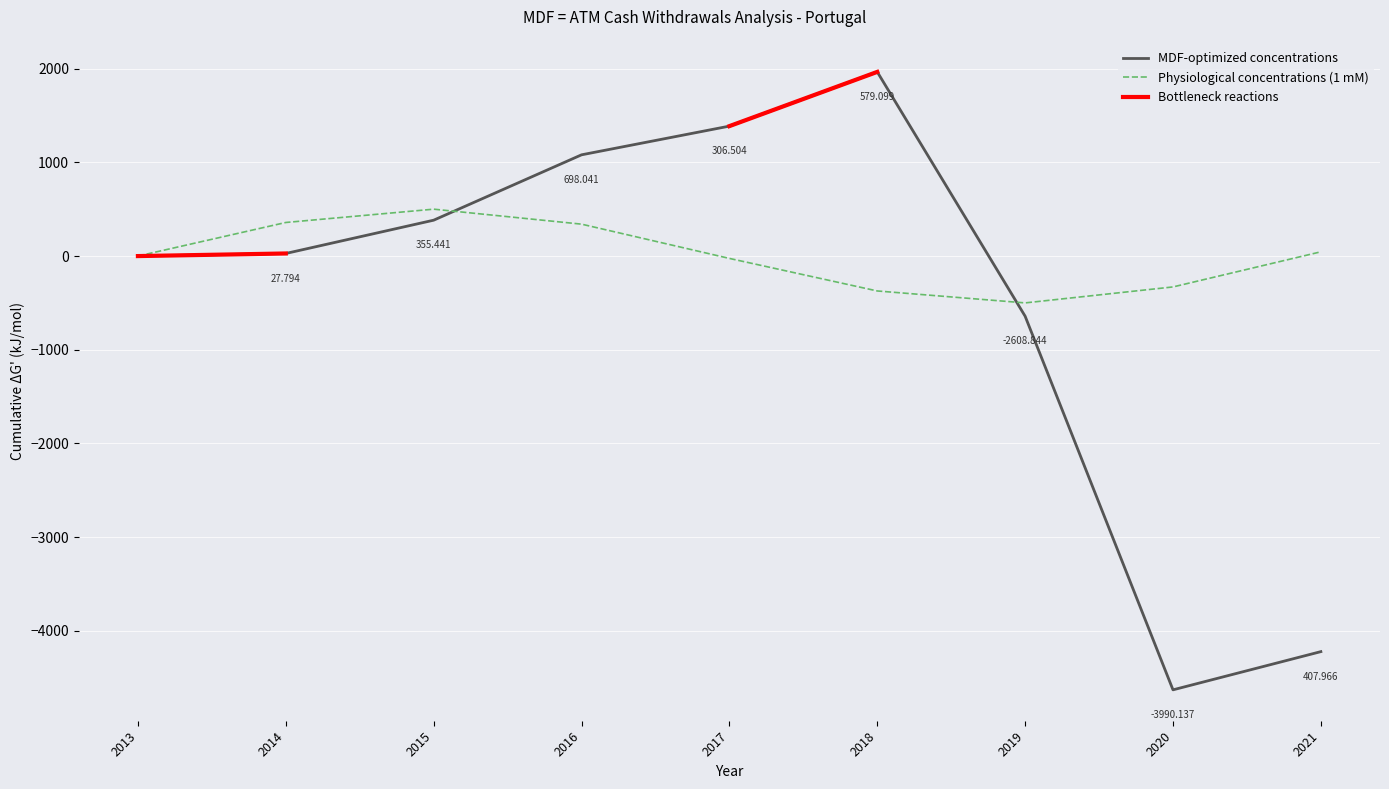

Read the value at 2019.

-642.0